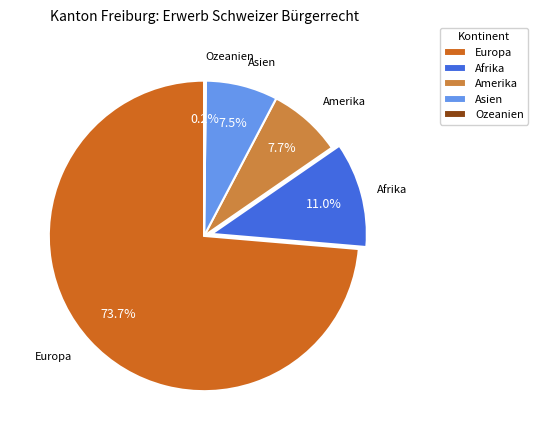

Do Asien and Amerika together represent more than half of the pie?

No